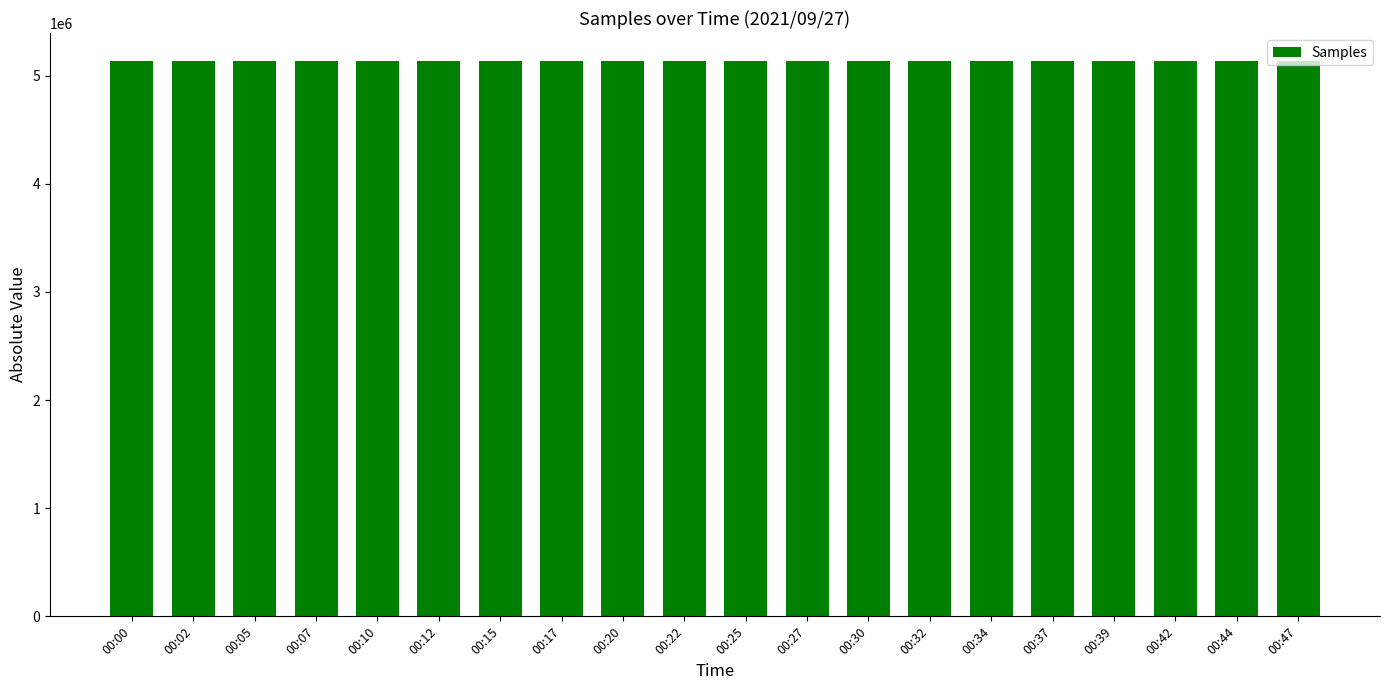

What is the sum of the values at 00:44 and 00:00?

10270867